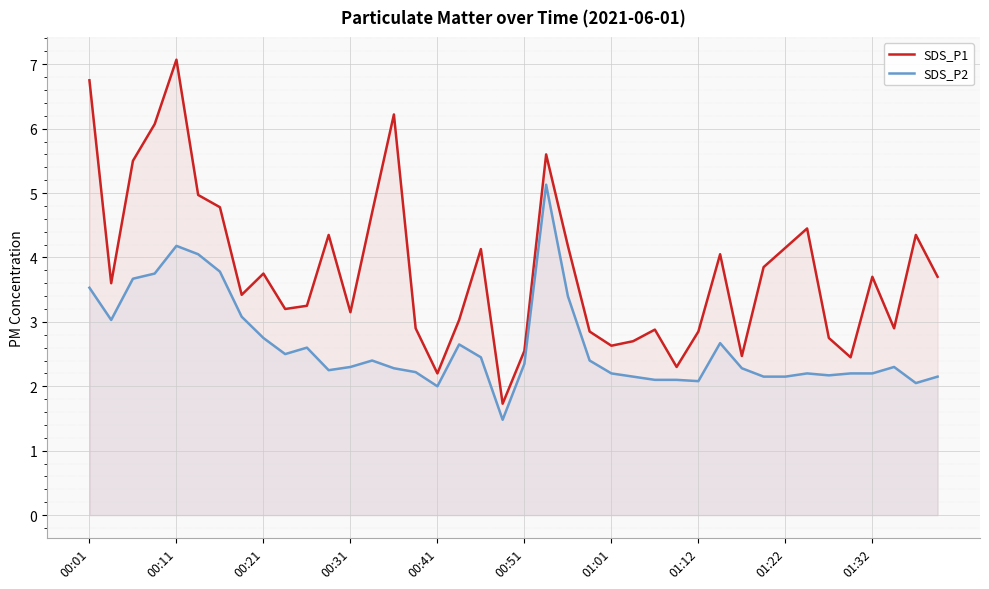

True or false: SDS_P2 and SDS_P1 cross at least once.

False